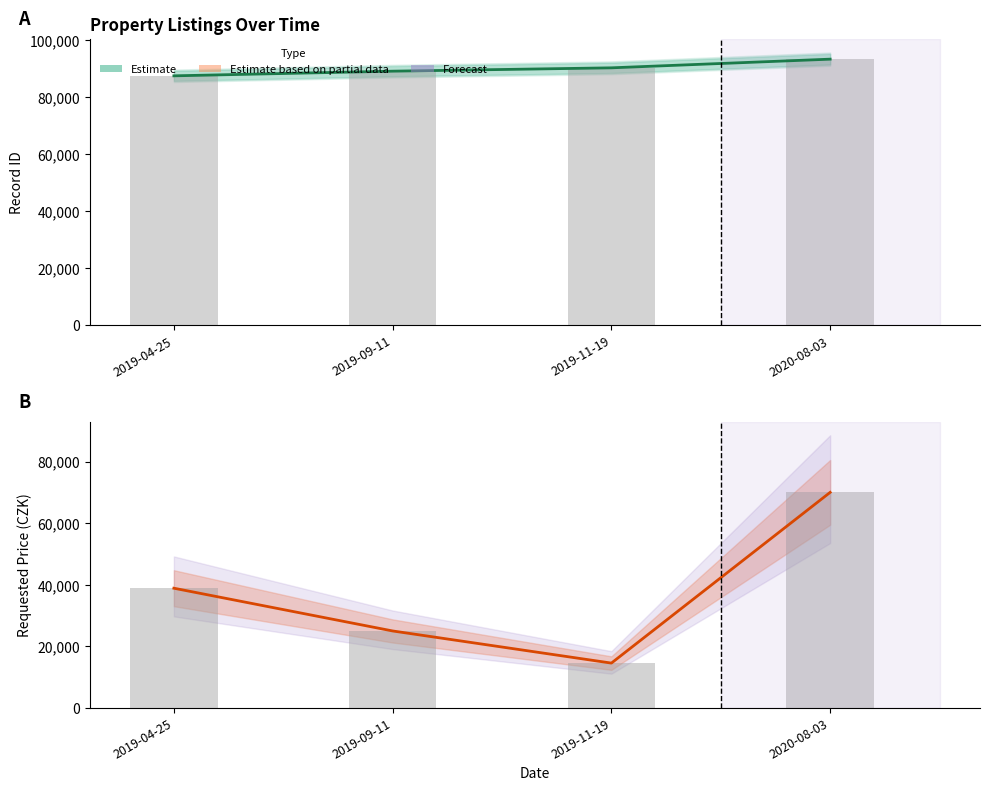

The value of POZADOVANA_CENA at 2019-11-19 is 14600. True or false?

True